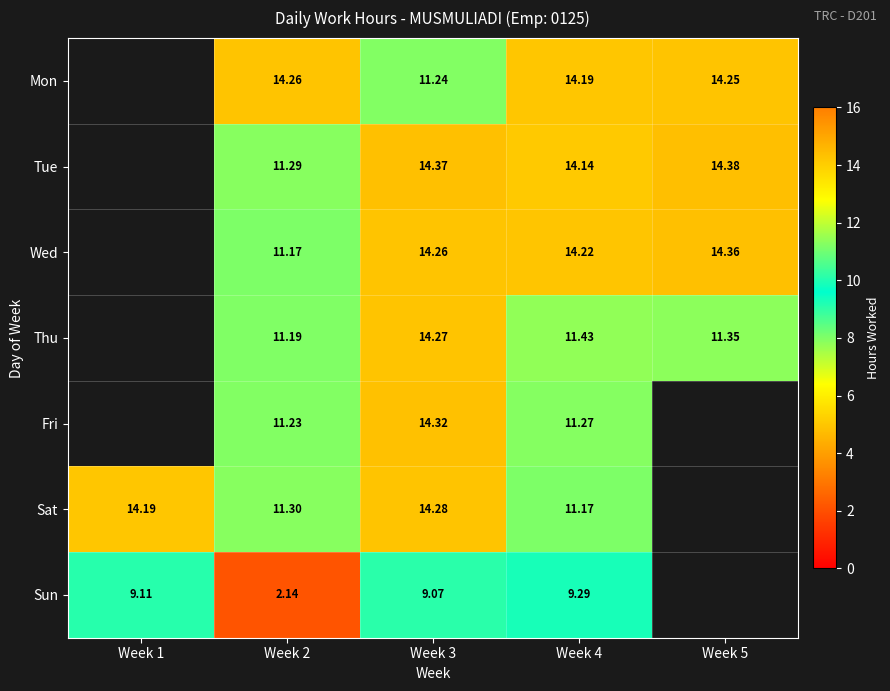

What is the spread (max minus min) of values at Week 3?

5.3